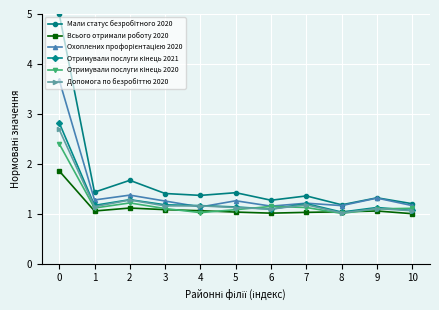

What is the spread (max minus min) of values at 7?

0.3